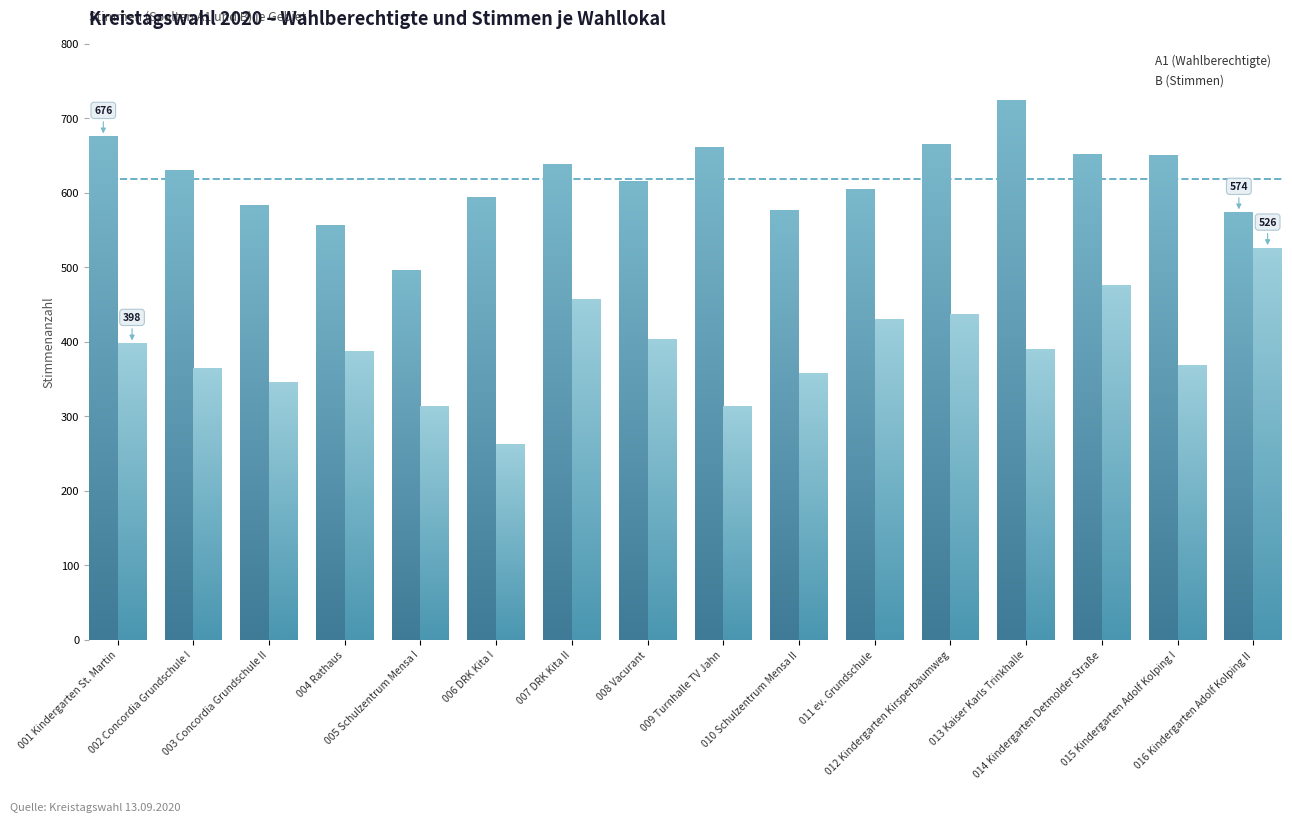

What is the difference between the highest and lowest values at 013 Kaiser Karls Trinkhalle?

335